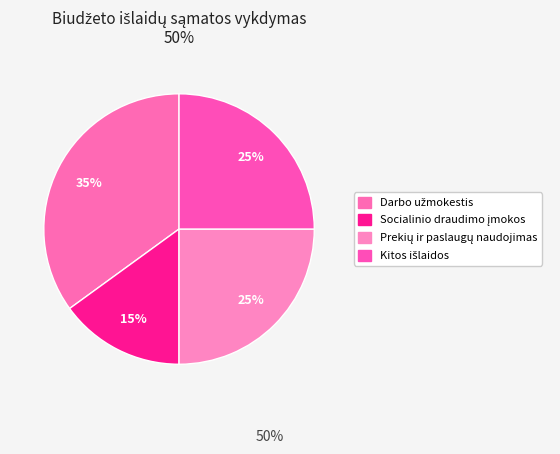

How many segments does this pie chart have?

4